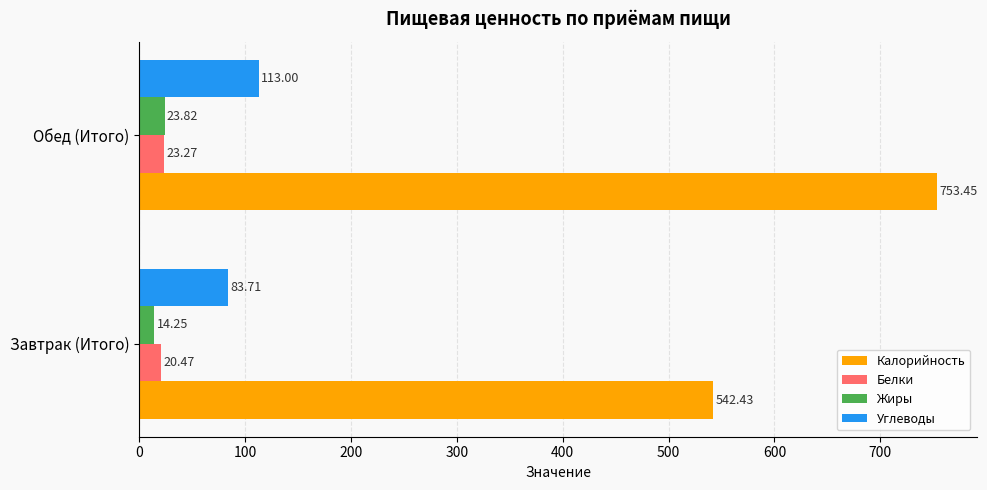

Rank the series at Обед (Итого) from lowest to highest value.

Белки, Жиры, Углеводы, Калорийность